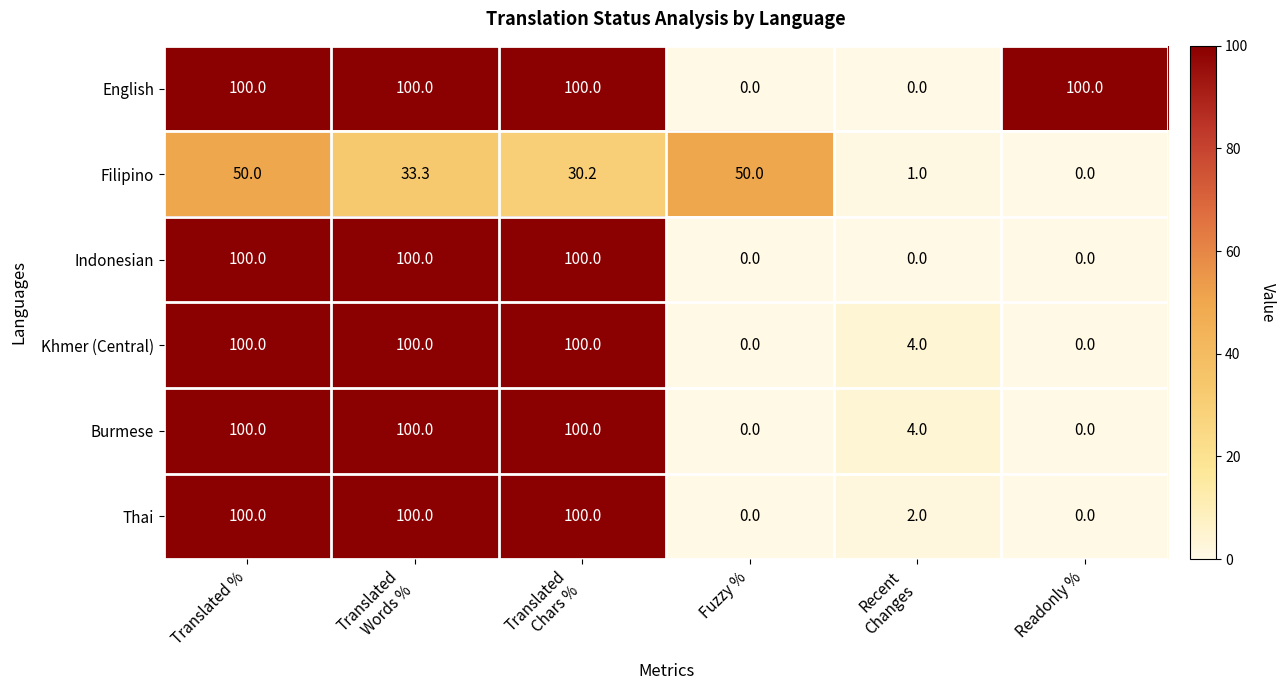

The value of Indonesian at Translated % is 100.0. True or false?

True